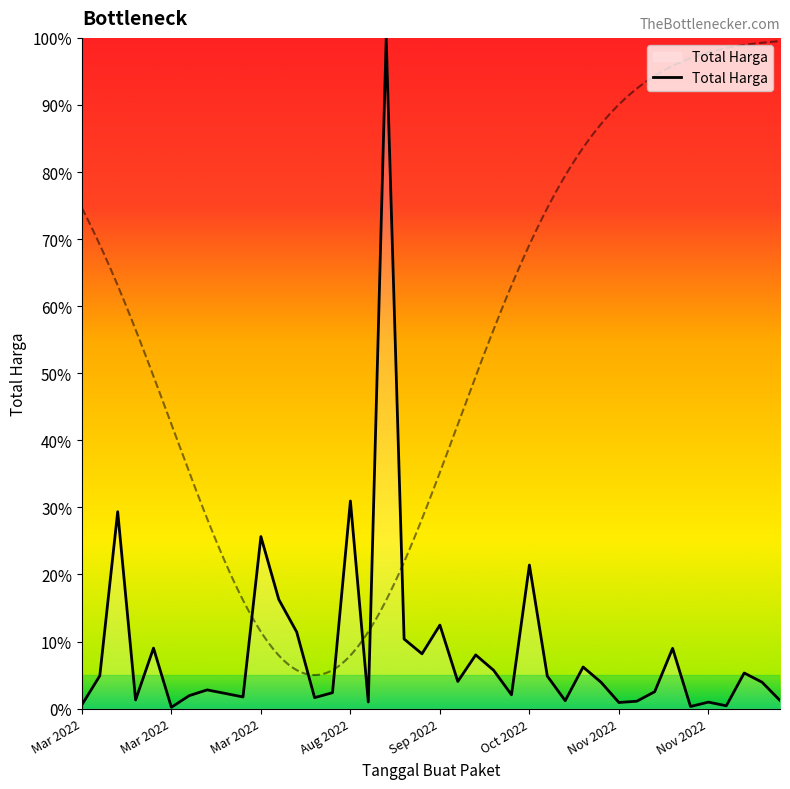

Which category has the highest value across all series?

17